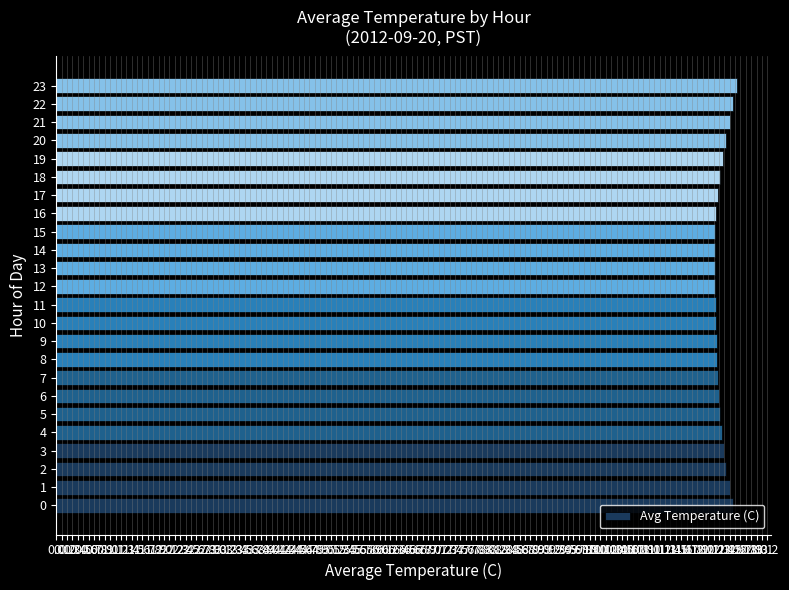

Does the chart contain stacked bars?

No